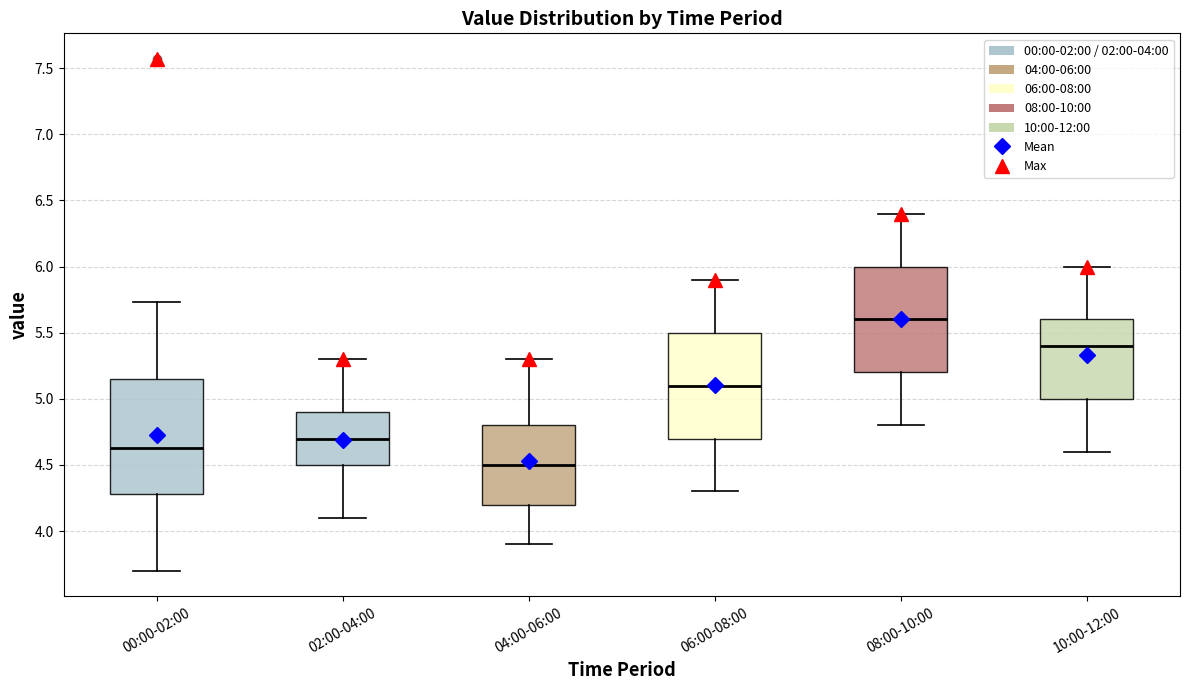

Reading left to right, transcribe this box plot: for each box, give where its median line is, the range the box spans, and where its two whiskers end, as read against the y-axis. The values are not printed on the chart, so give them approximately, as read against the axis.

00:00-02:00: median 4.65, box 4.30 to 5.15, whiskers 3.70 to 5.75
02:00-04:00: median 4.70, box 4.50 to 4.90, whiskers 4.10 to 5.30
04:00-06:00: median 4.50, box 4.20 to 4.80, whiskers 3.90 to 5.30
06:00-08:00: median 5.10, box 4.70 to 5.50, whiskers 4.30 to 5.90
08:00-10:00: median 5.60, box 5.20 to 6.00, whiskers 4.80 to 6.40
10:00-12:00: median 5.40, box 5.00 to 5.60, whiskers 4.60 to 6.00